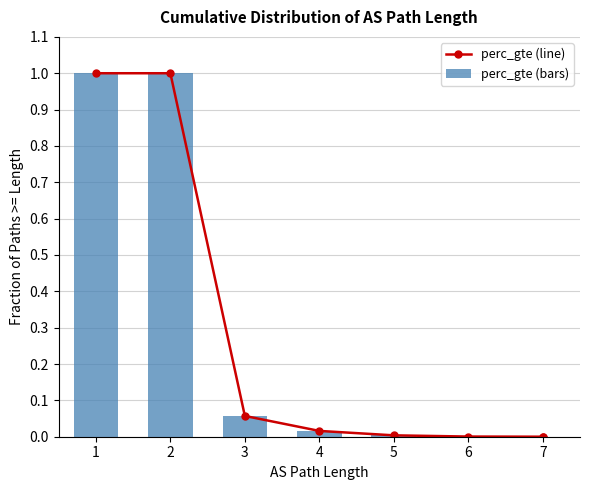

Are the bars horizontal?

No